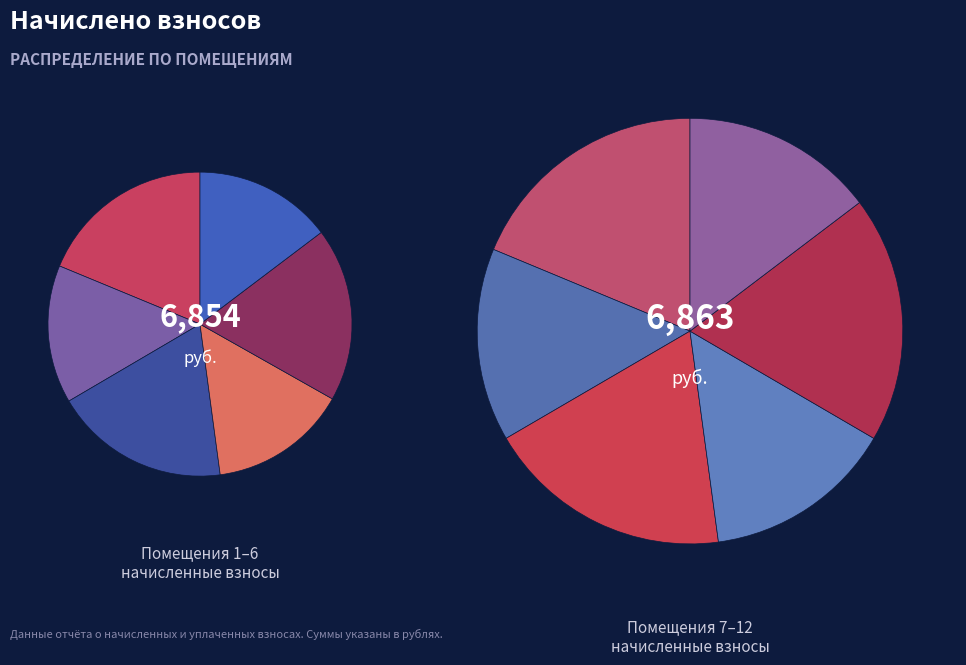

To the nearest percent, what is the difference between the largest and smallest slice percentages?

2%